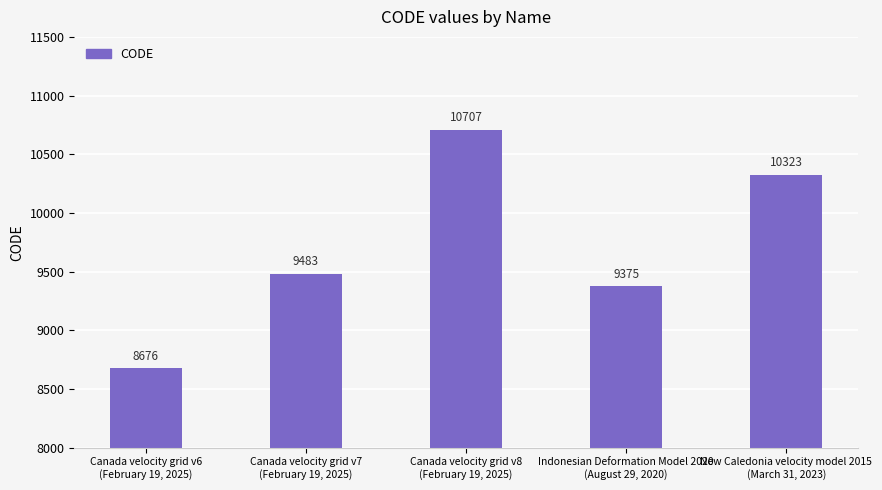

What is the difference between the second highest and second lowest values?

948